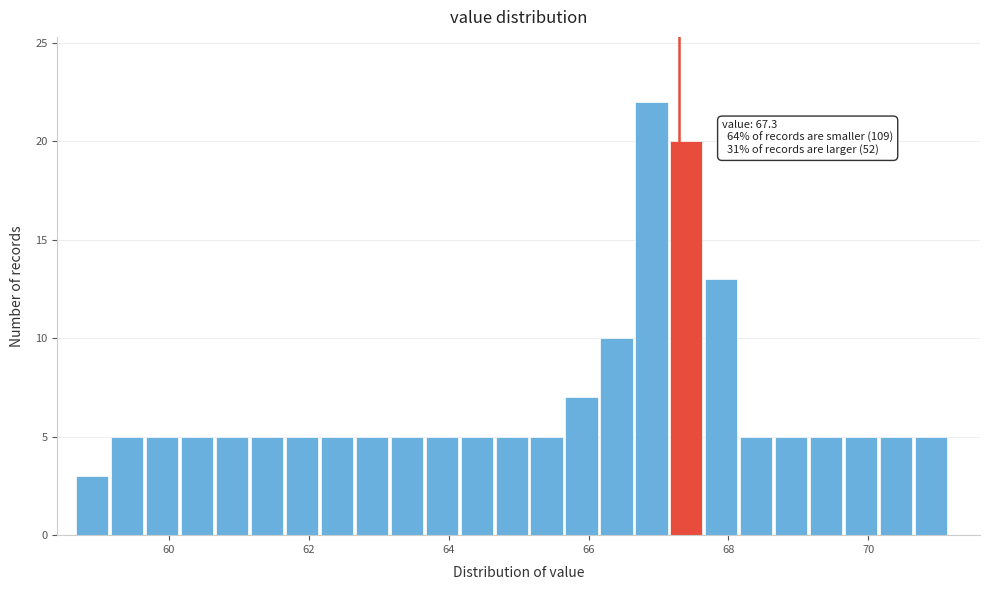

Read against the x-axis, roughly where is the centre of the tallest bar?

67.0